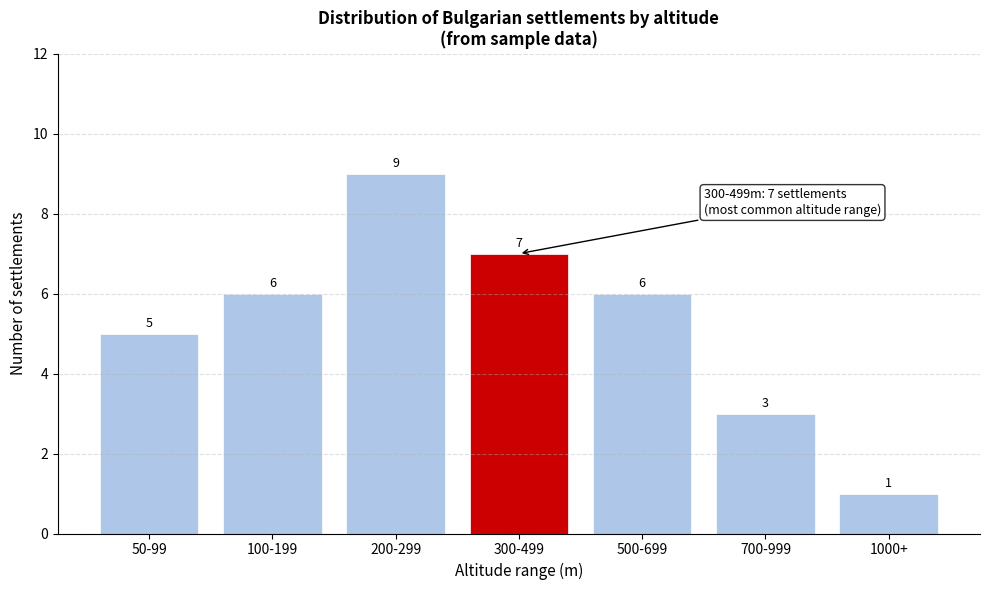

Reading right to left, transcribe all the data shown in this chart.

1000+=1	700-999=3	500-699=6	300-499=7	200-299=9	100-199=6	50-99=5